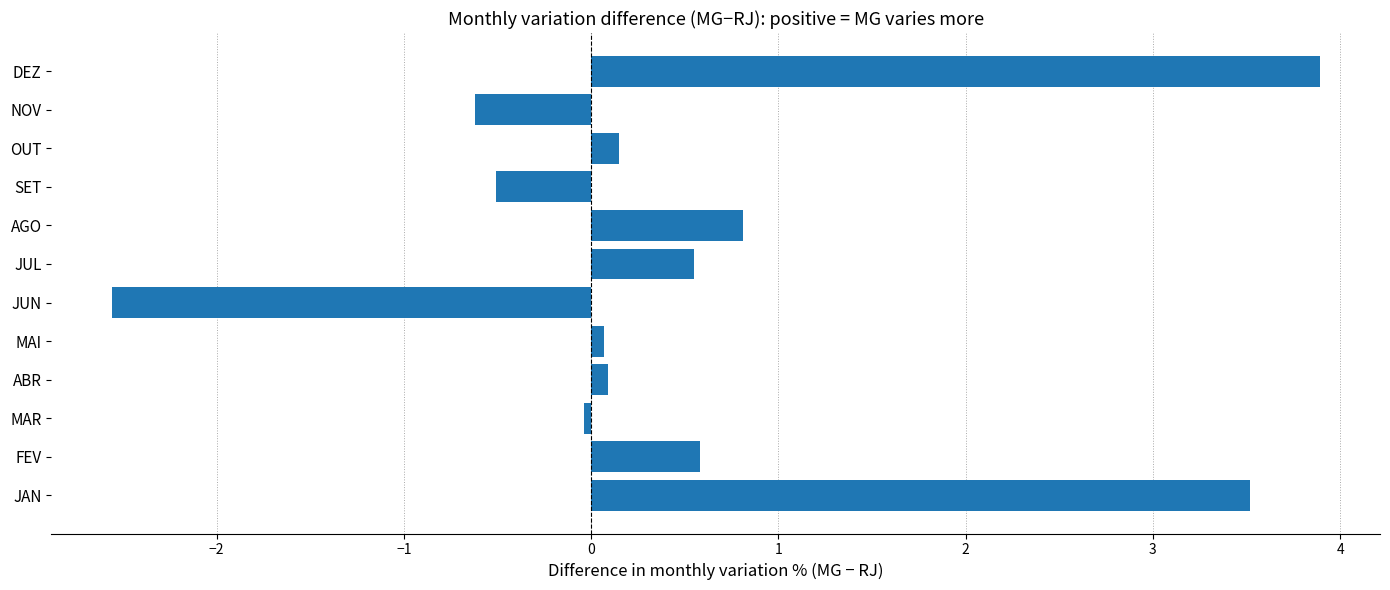

Is it true that the value at JUN is -2.6?

True